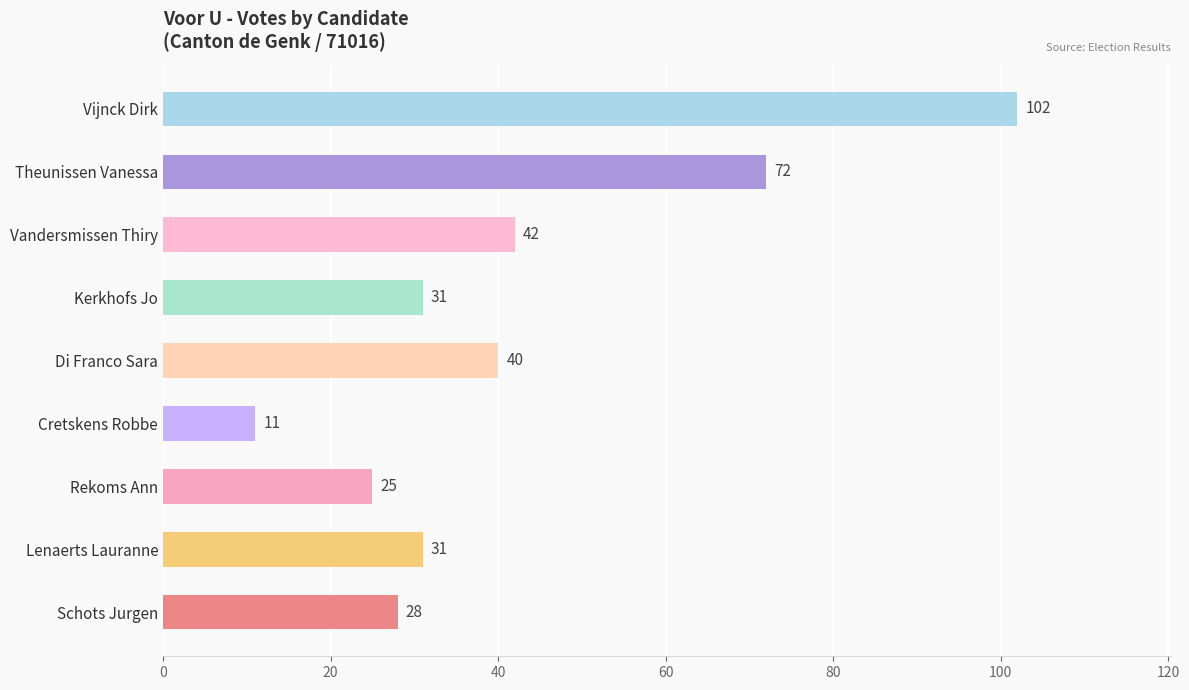

Which label corresponds to the smallest value in the chart?

Cretskens Robbe